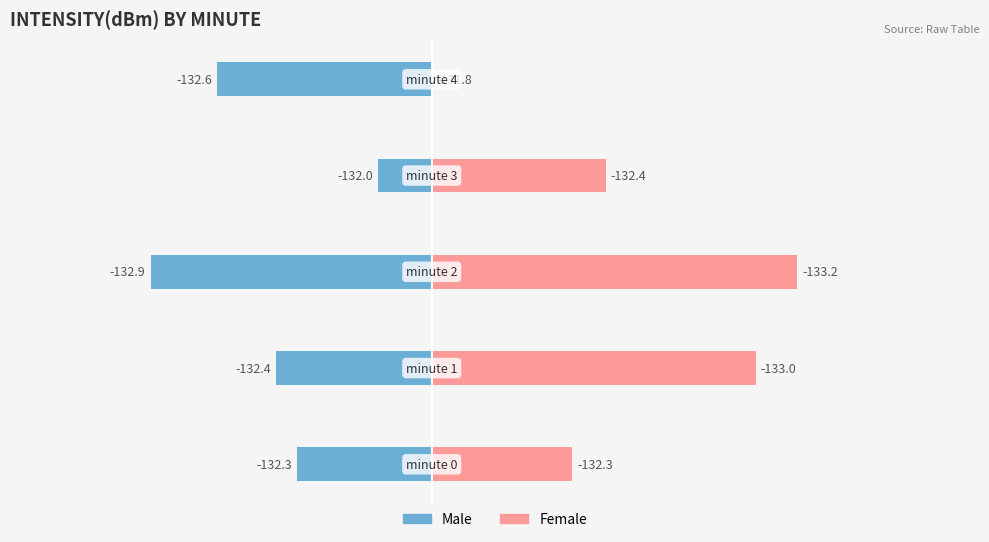

Rank the series by their maximum value, from highest to lowest.

Female, Male